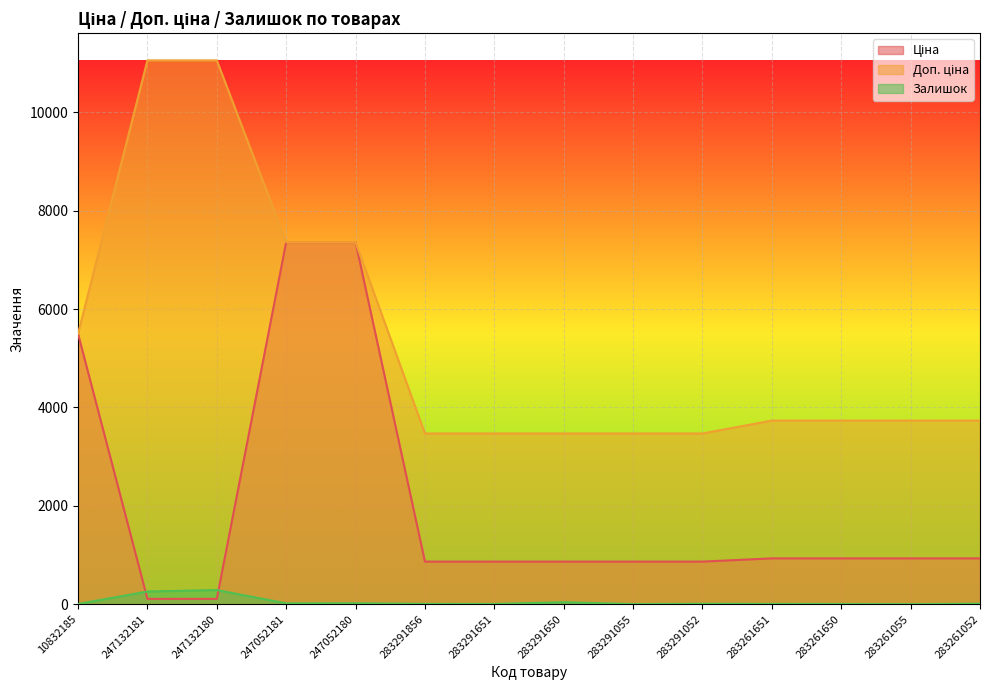

What is the label of the 11th point from the left?

283261651